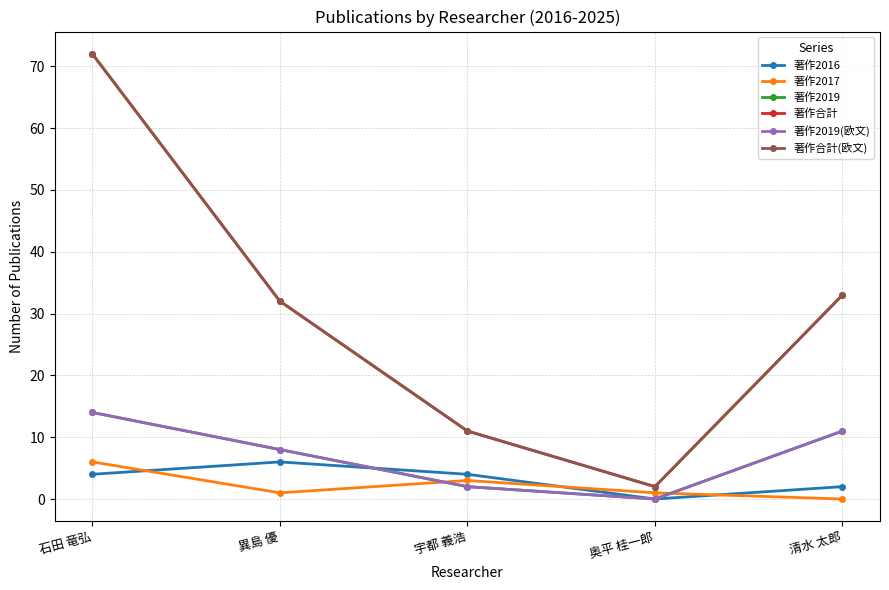

Rank the categories by 著作2016 value from lowest to highest.

奥平 桂一郎, 清水 太郎, 石田 竜弘, 宇都 義浩, 異島 優